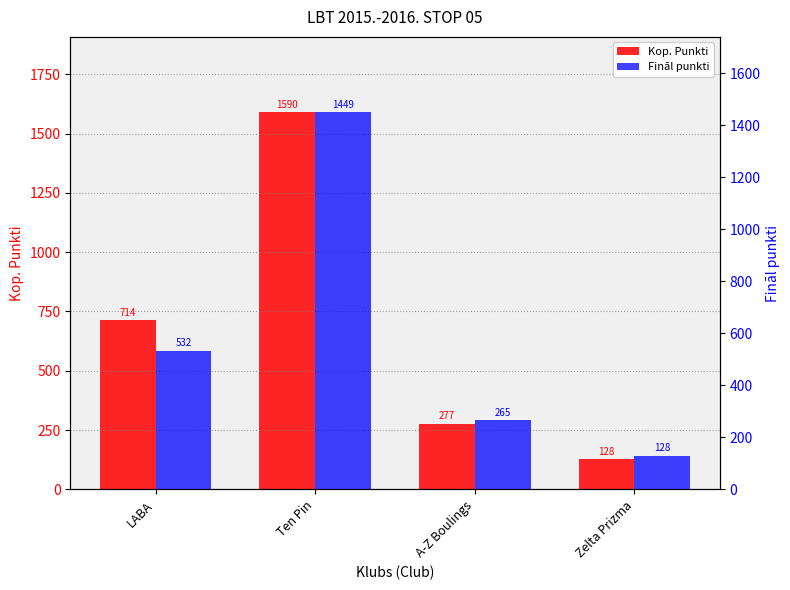

List the series in order of their overall mean, highest first.

Kop. Punkti, Fināl punkti